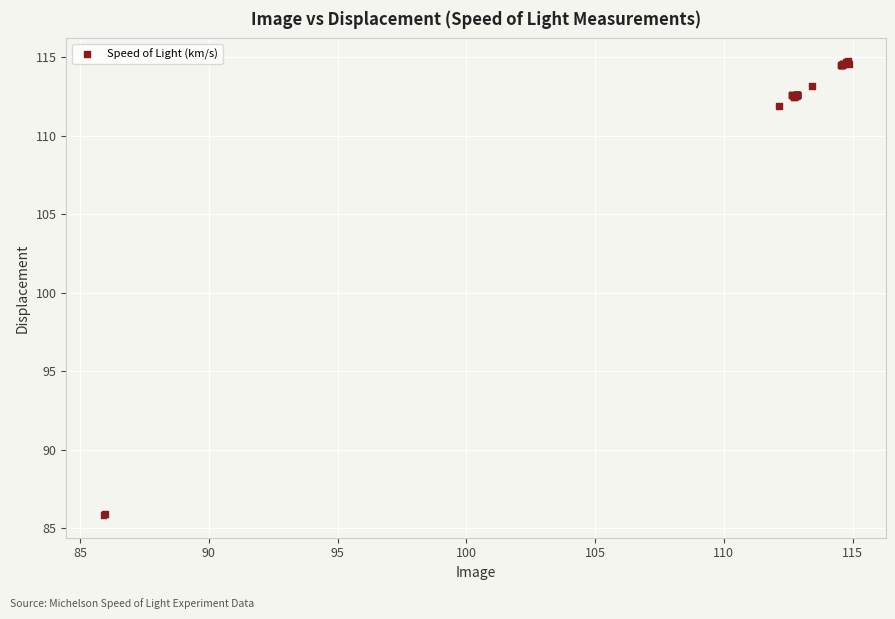

What Y value in the scatter plot is closest to 100?

111.9